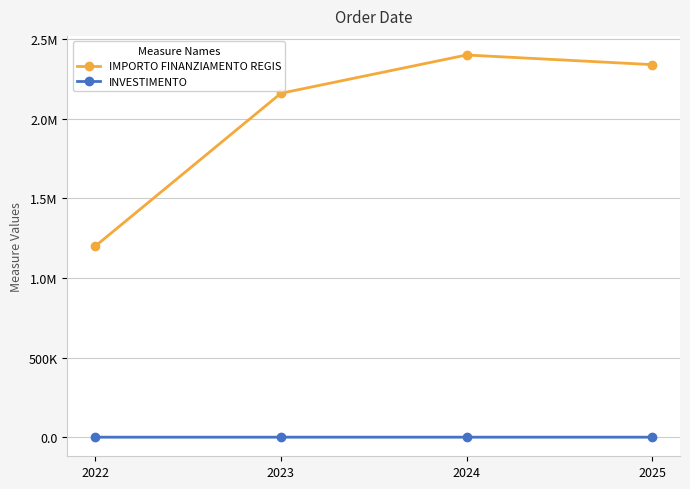

True or false: IMPORTO FINANZIAMENTO REGIS and INVESTIMENTO intersect in this chart.

False